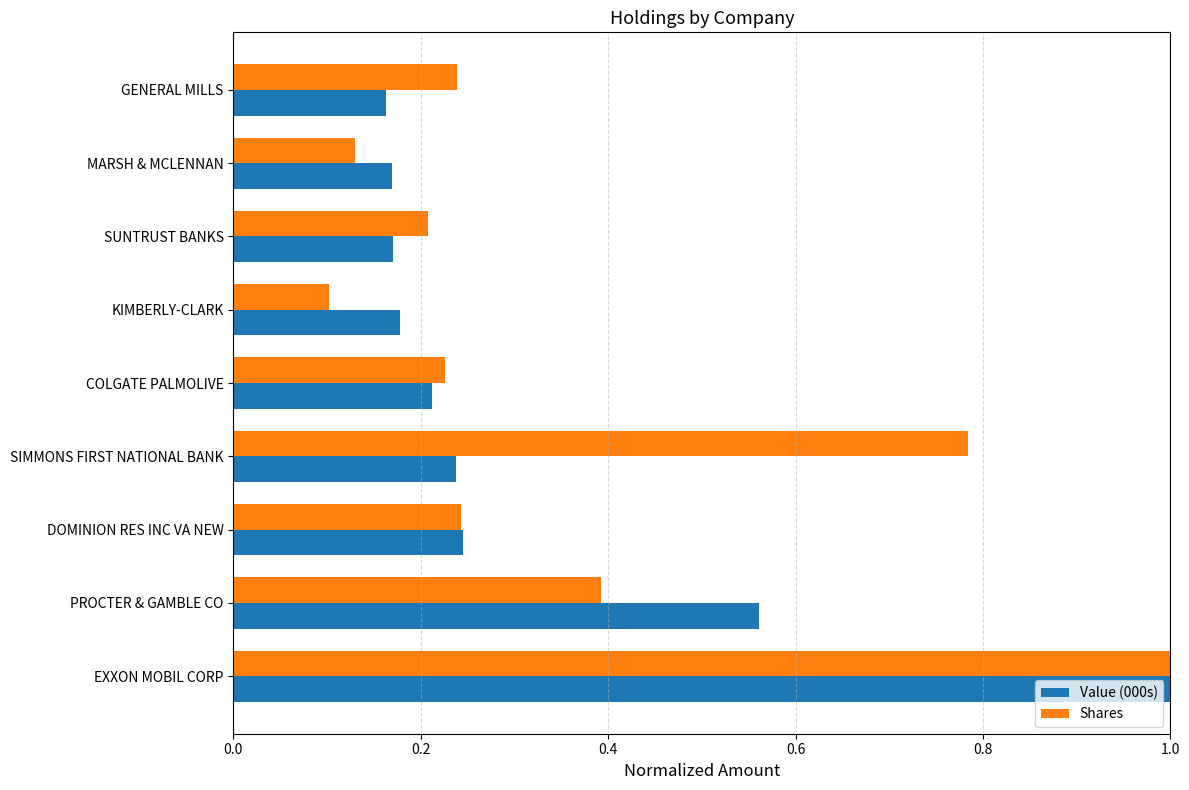

What is the highest value of the Value (000s) series?

1.0